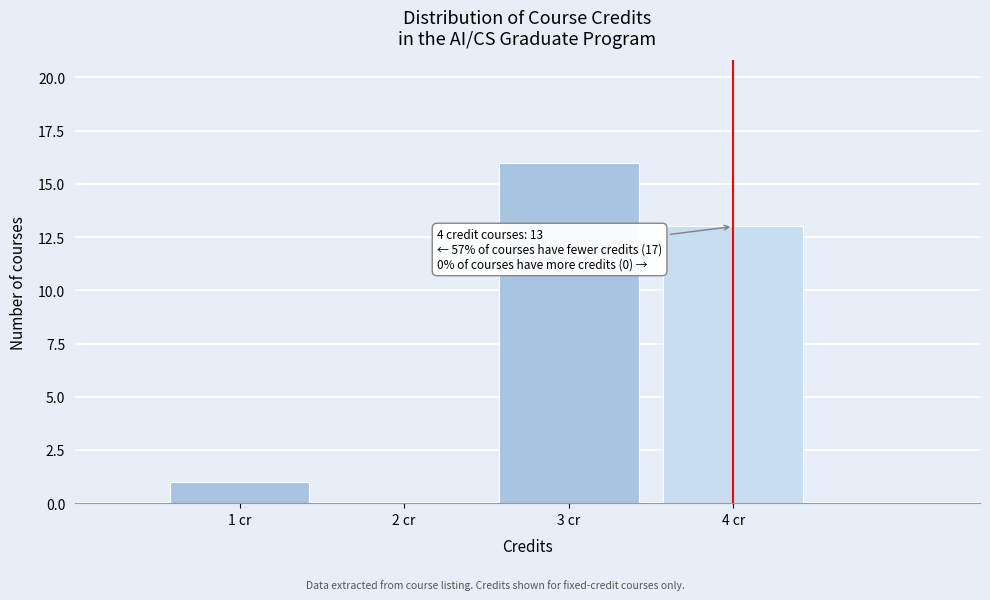

Over which range of the x-axis is the bar tallest?

2.5 to 3.5